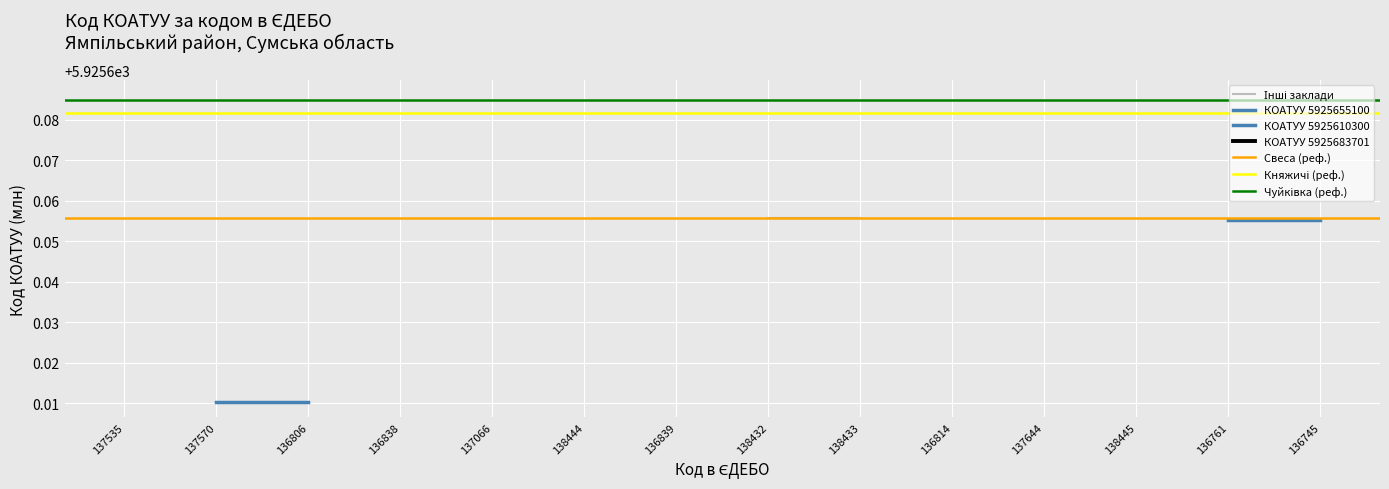

What is the sum of the Княжичі (реф.) values at 137535 and 137570?

11851.4